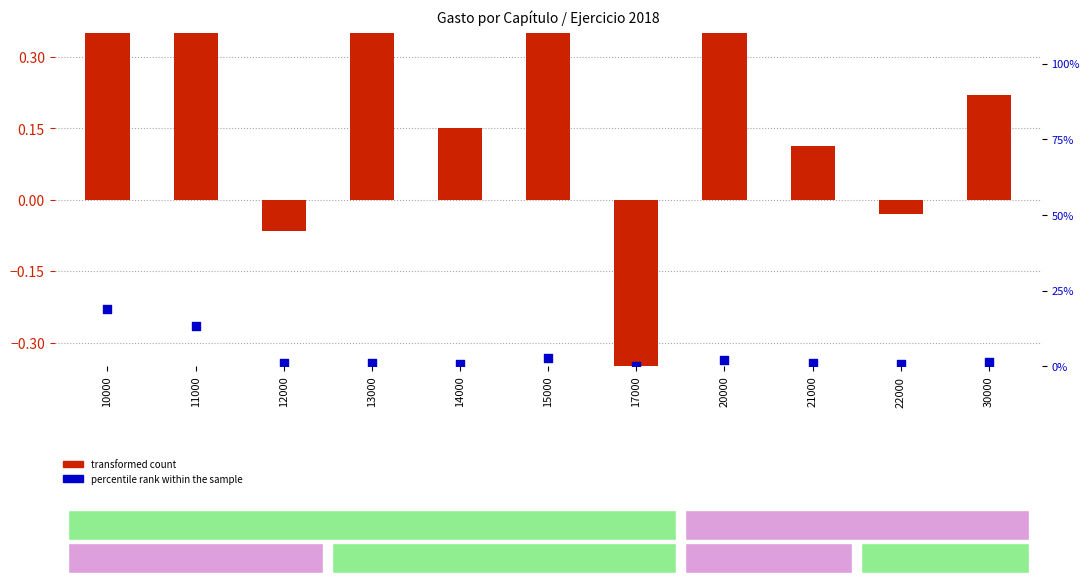

At which category is the sum across all series the highest?

10000